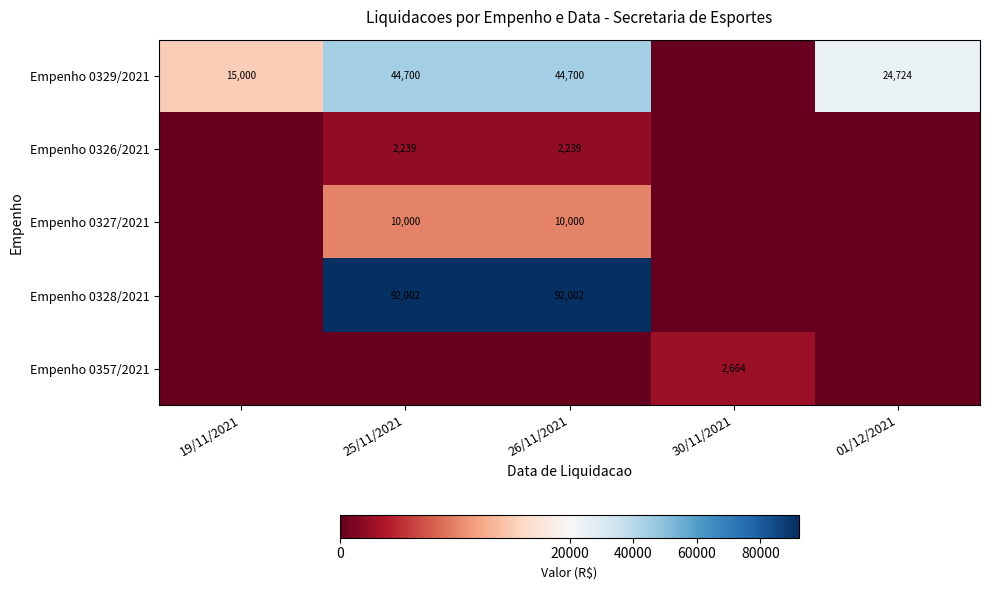

Is it true that Empenho 0327/2021 equals 10000 at 26/11/2021?

True